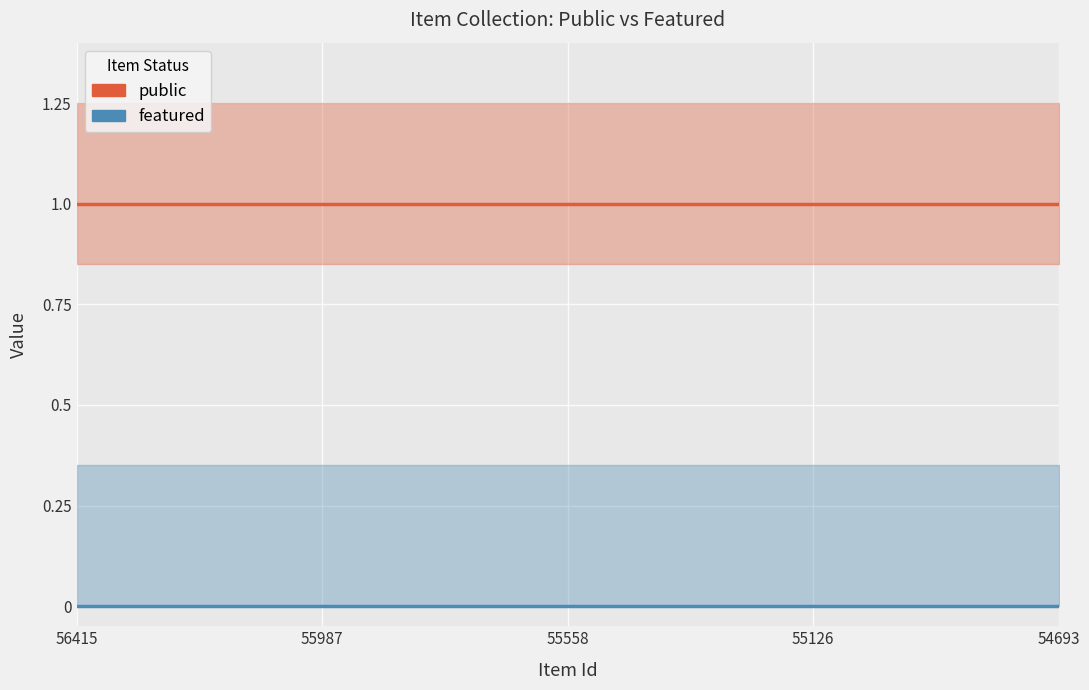

List the series in order of their overall mean, highest first.

public, featured